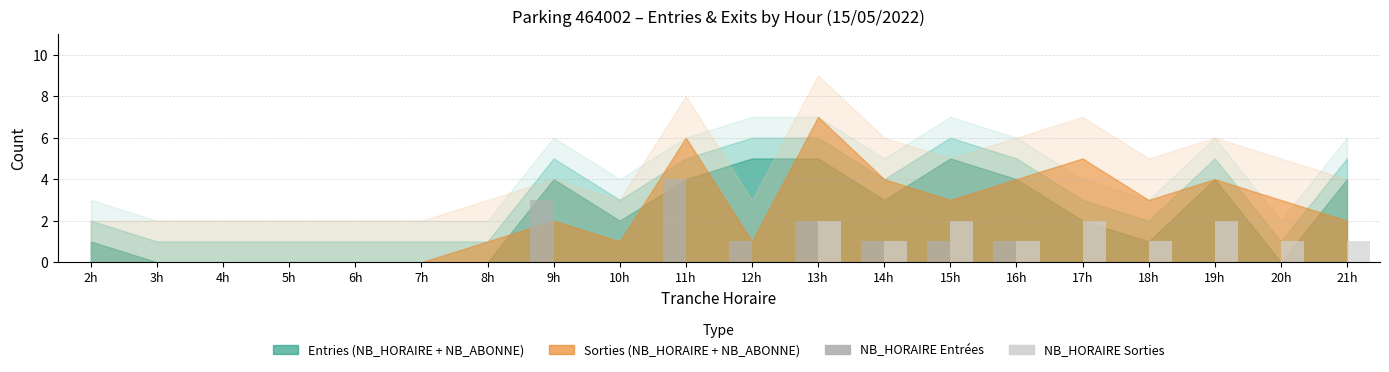

Reading left to right, transcribe all the data shown in this chart.

NB_HORAIRE Entrées: 2h=0	3h=0	4h=0	5h=0	6h=0	7h=0	8h=0	9h=3	10h=0	11h=4	12h=1	13h=2	14h=1	15h=1	16h=1	17h=0	18h=0	19h=0	20h=0	21h=0
NB_HORAIRE Sorties: 2h=0	3h=0	4h=0	5h=0	6h=0	7h=0	8h=0	9h=0	10h=0	11h=0	12h=0	13h=2	14h=1	15h=2	16h=1	17h=2	18h=1	19h=2	20h=1	21h=1